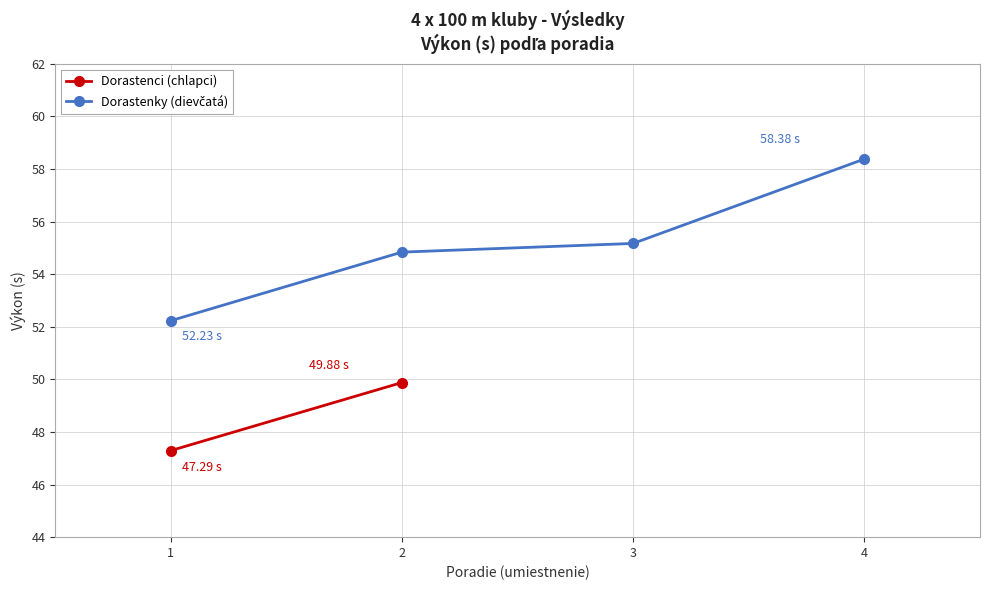

Between 4 and 2, which is larger?

4